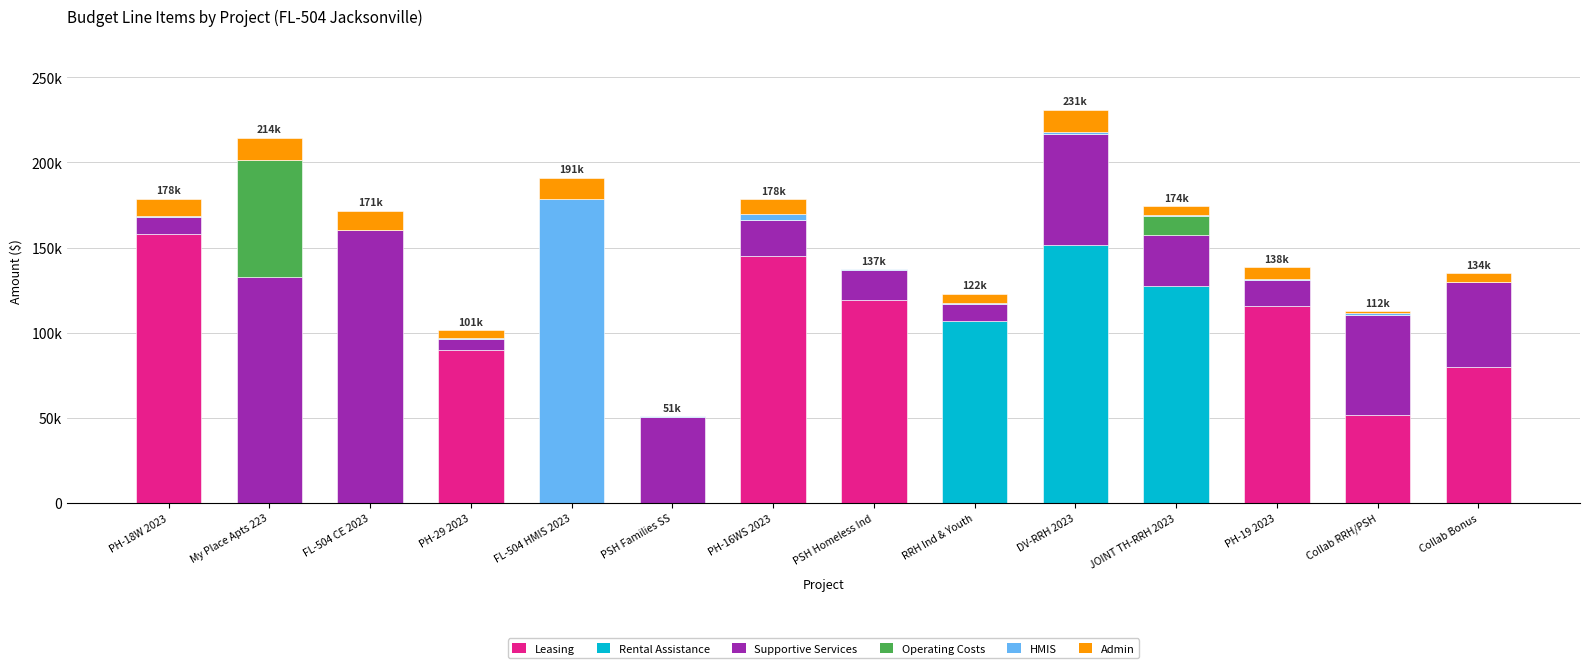

What is the sum of the Rental Assistance values at JOINT TH-RRH 2023 and PH-16WS 2023?

127560